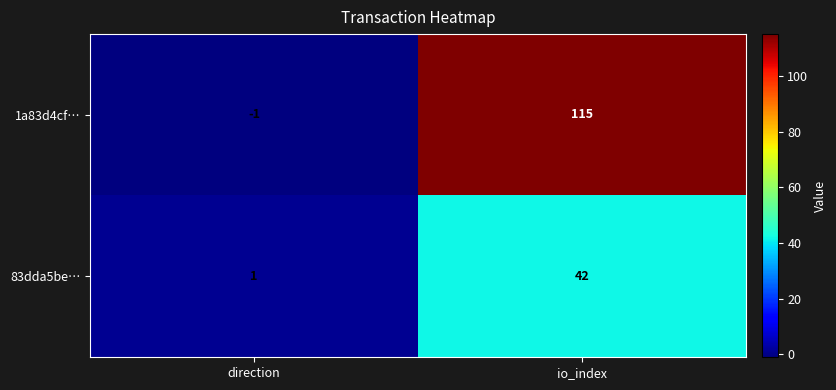

Is the value of 83dda5be… at io_index greater than the value of 1a83d4cf… at direction?

Yes